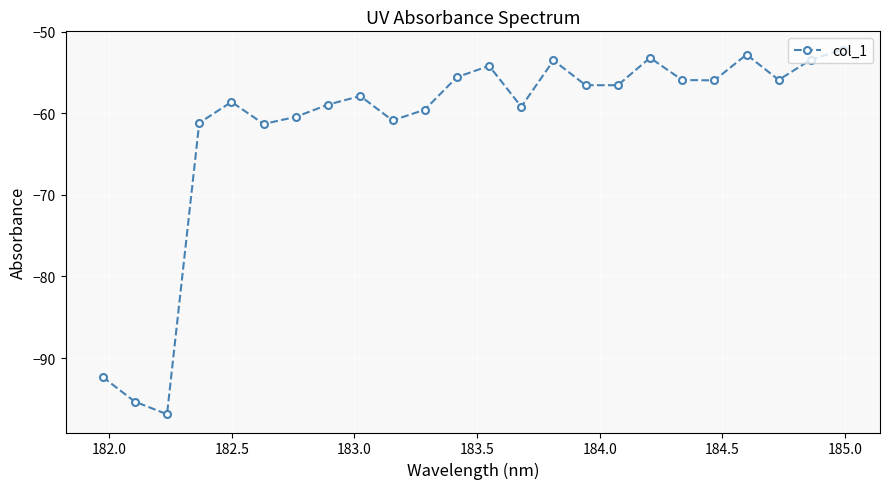

How many interior local peaks (higher than both neighbors) does the data have?

6